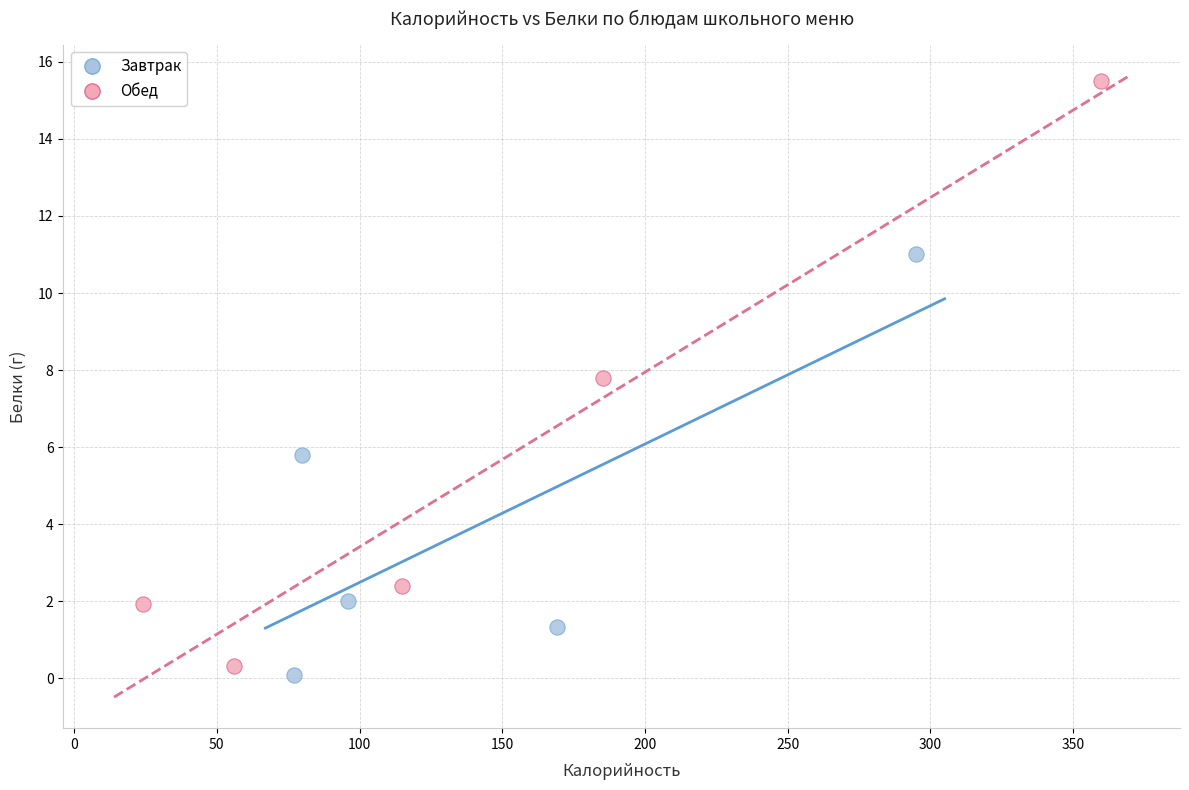

Which series has the widest spread of Y values?

Обед